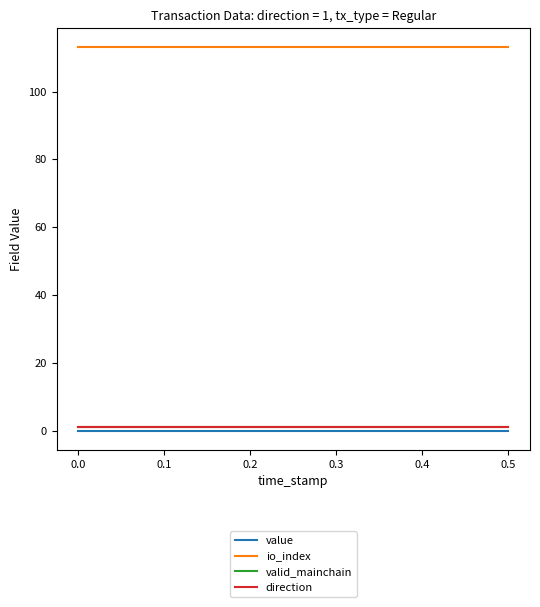

Does the chart have visible grid lines?

No